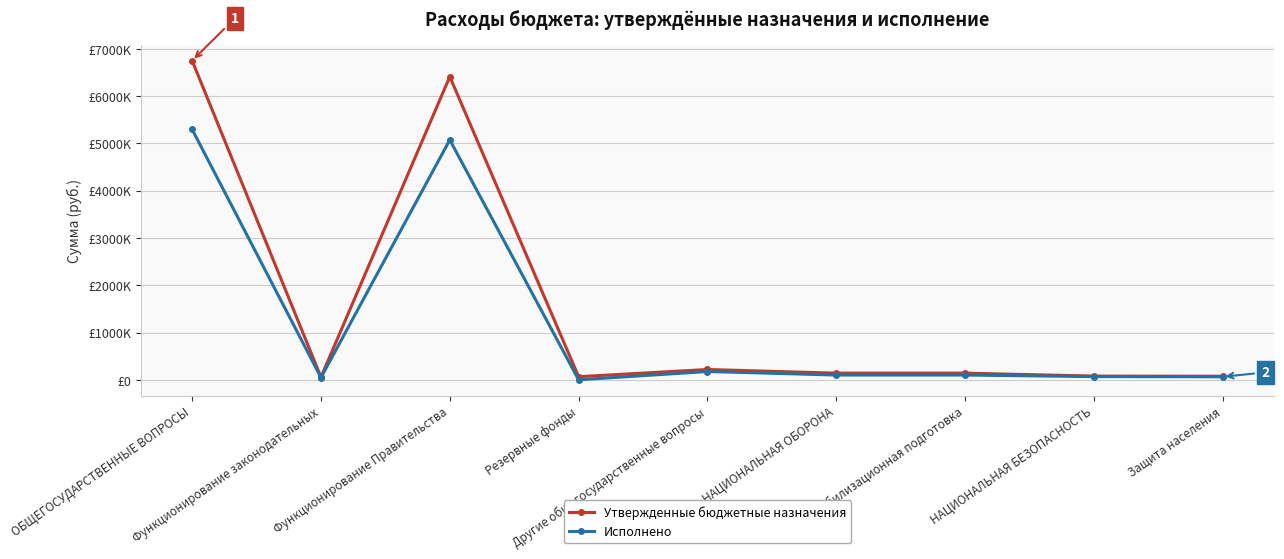

Does the chart have visible grid lines?

Yes